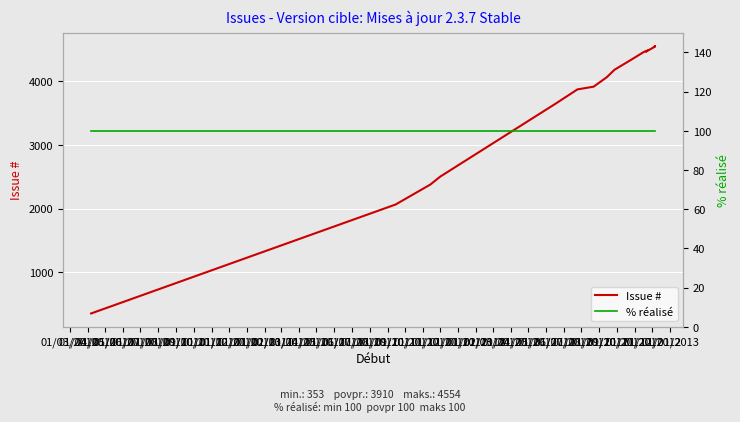

Which series has the largest total across all categories?

Issue #